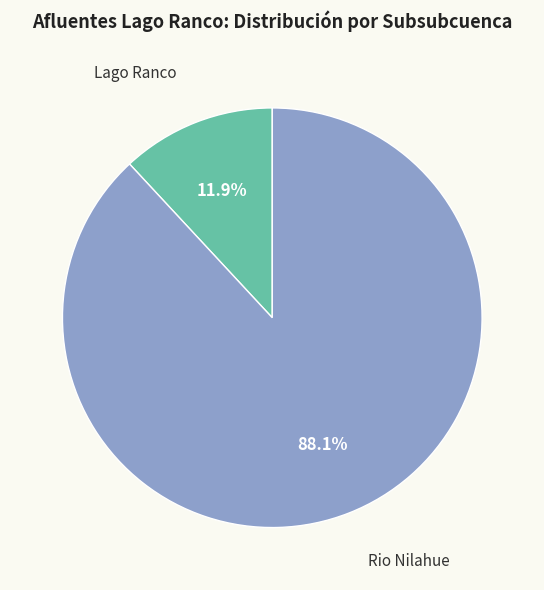

Count the number of slices in the pie.

2